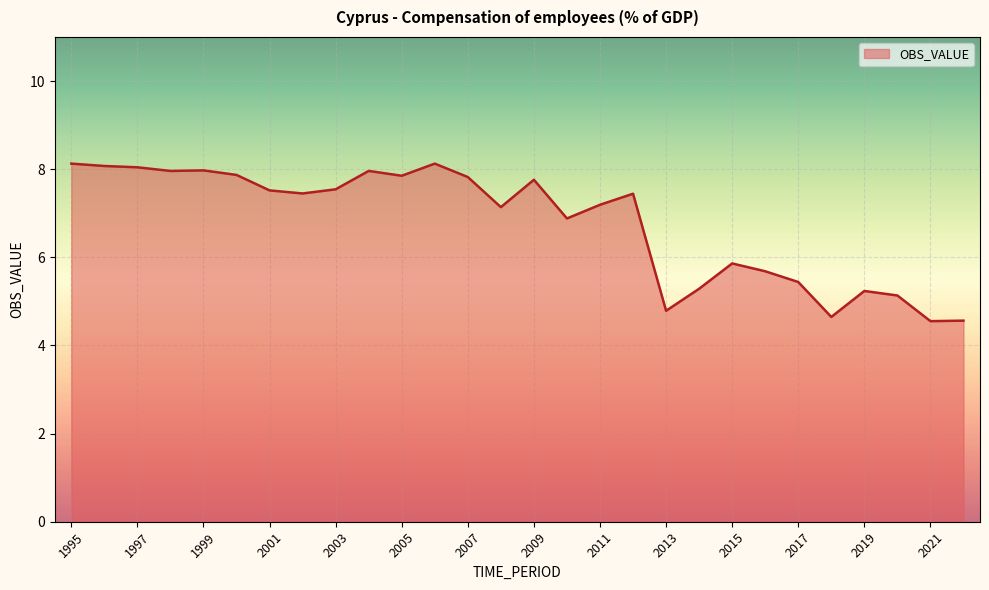

What is the maximum value shown in the chart?

8.1